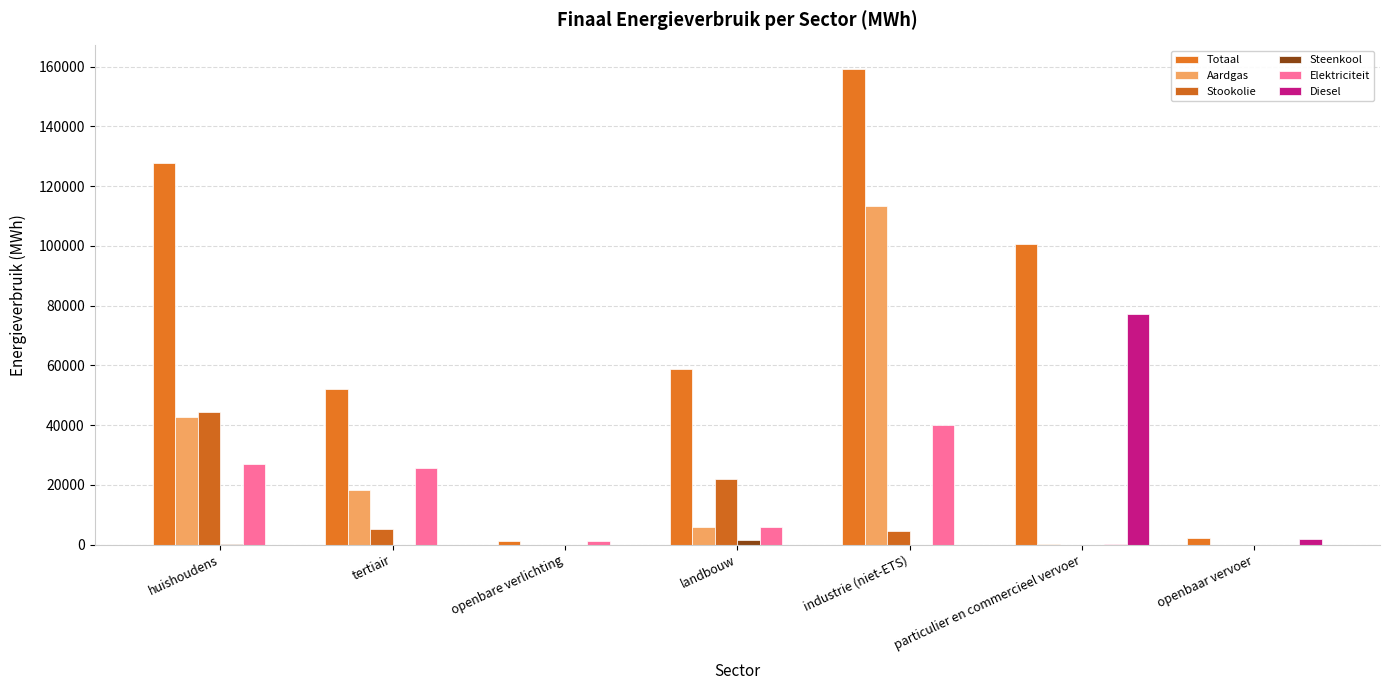

Reading left to right, transcribe all the data shown in this chart.

Totaal: 127692.4	52221.6	1192.8	58718.3	159180.5	100808.2	2127.2
Aardgas: 42652.7	18405.7	0.0	5999.2	113210.9	104.6	0.0
Stookolie: 44240.7	5314.8	0.0	21852.6	4386.2	0.0	0.0
Steenkool: 227.4	0.1	0.0	1557.8	7.6	0.0	0.0
Elektriciteit: 27115.7	25746.3	1192.8	5923.4	40100.1	59.3	21.2
Diesel: 0.0	0.0	0.0	0.0	0.0	77373.6	1991.3